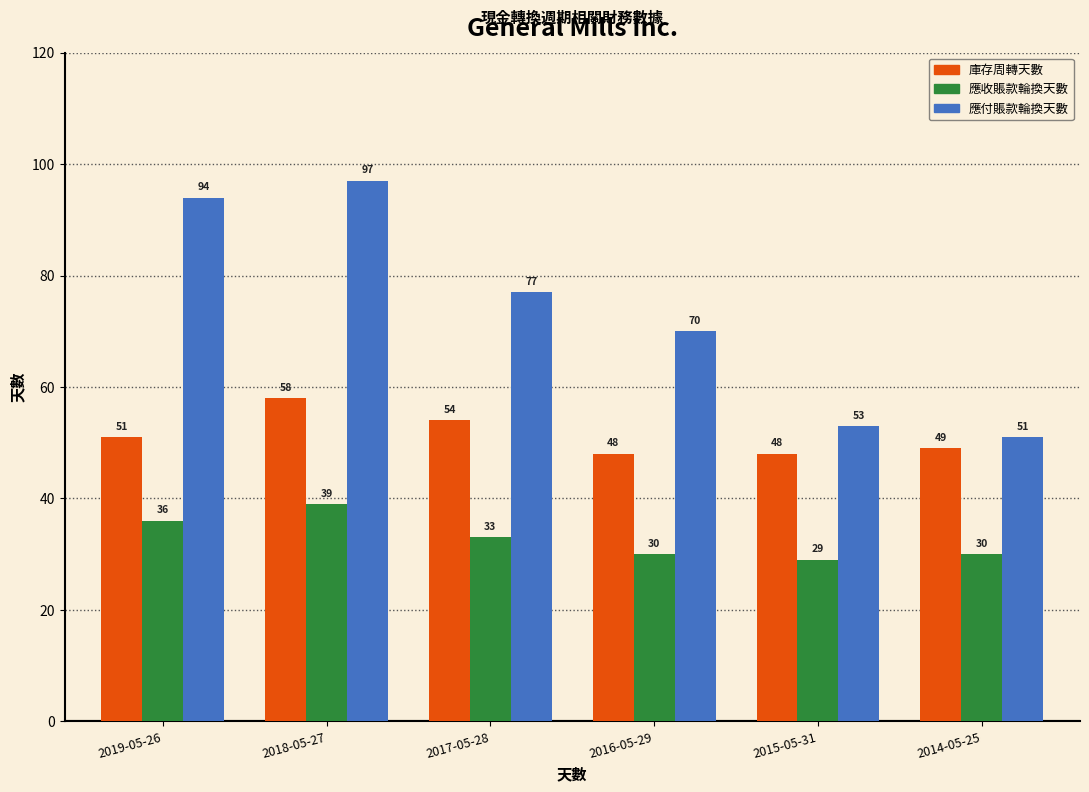

Reading left to right, list all the values displayed in this chart.

庫存周轉天數: 2019-05-26=51	2018-05-27=58	2017-05-28=54	2016-05-29=48	2015-05-31=48	2014-05-25=49
應收賬款輪換天數: 2019-05-26=36	2018-05-27=39	2017-05-28=33	2016-05-29=30	2015-05-31=29	2014-05-25=30
應付賬款輪換天數: 2019-05-26=94	2018-05-27=97	2017-05-28=77	2016-05-29=70	2015-05-31=53	2014-05-25=51